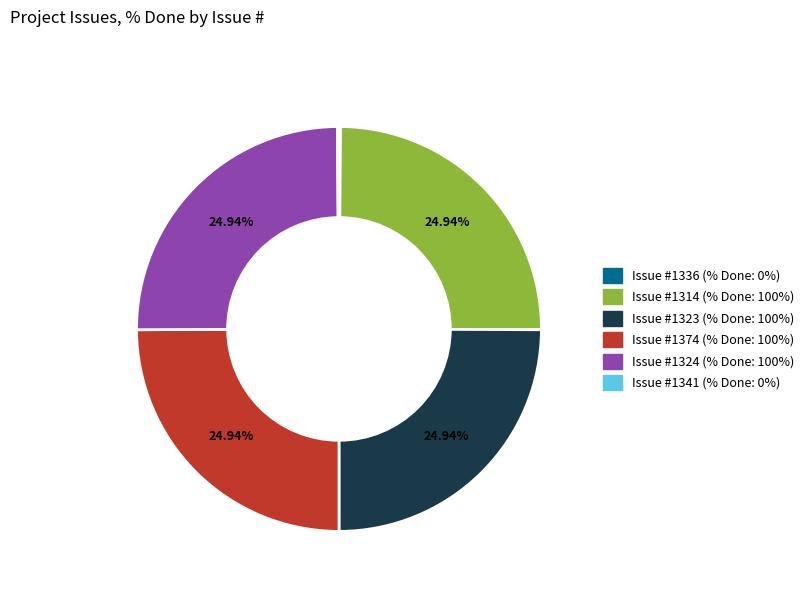

Does any single category account for the majority?

No